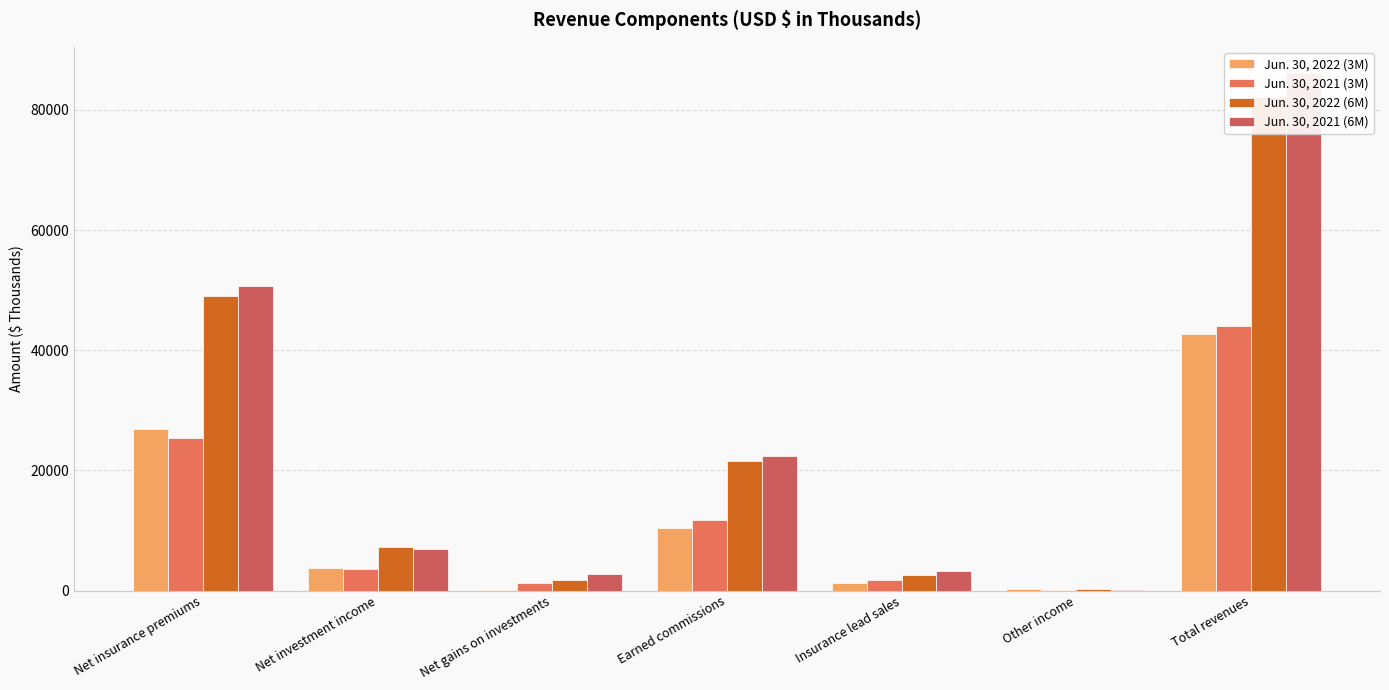

What is the difference between the second highest and minimum values in the Jun. 30, 2021 (6M) series?

50593